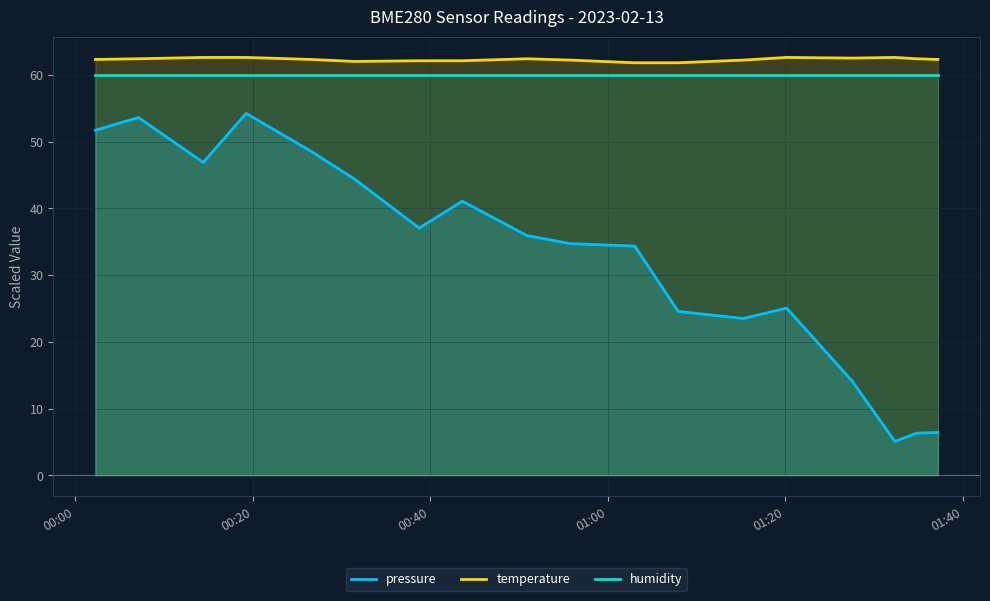

What is the smallest value displayed?

5.1